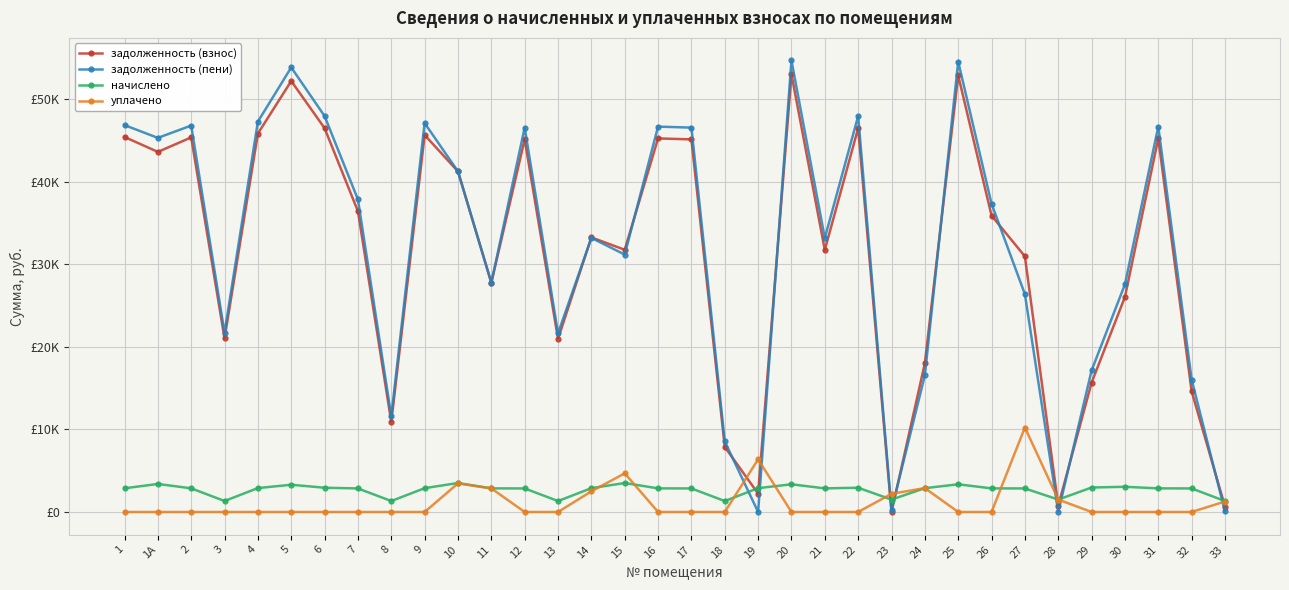

At how many categories does at least one series exceed 773?

34